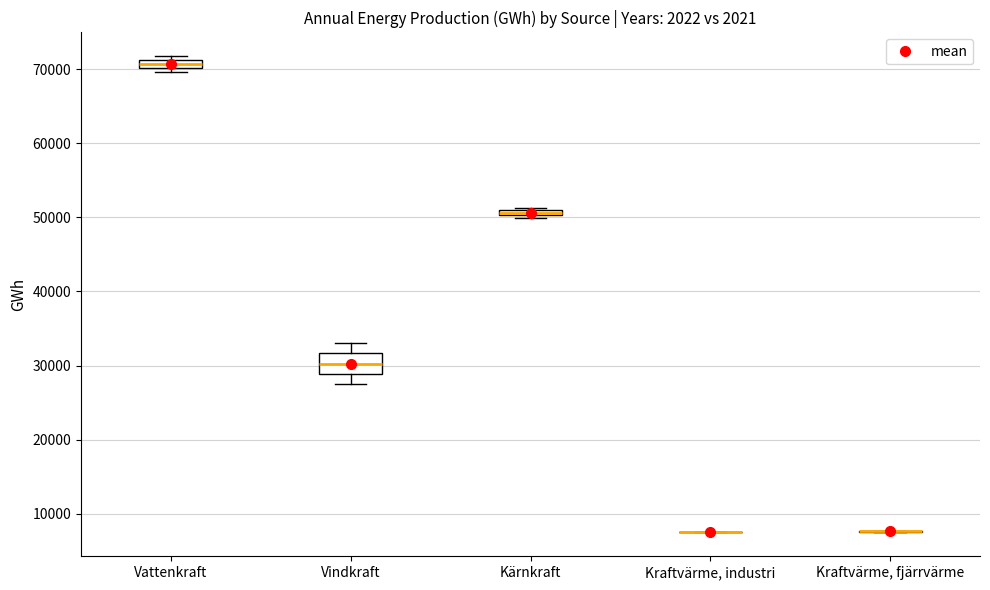

Comparing the boxes themselves (not the whiskers), which one is the tallest?

Vindkraft